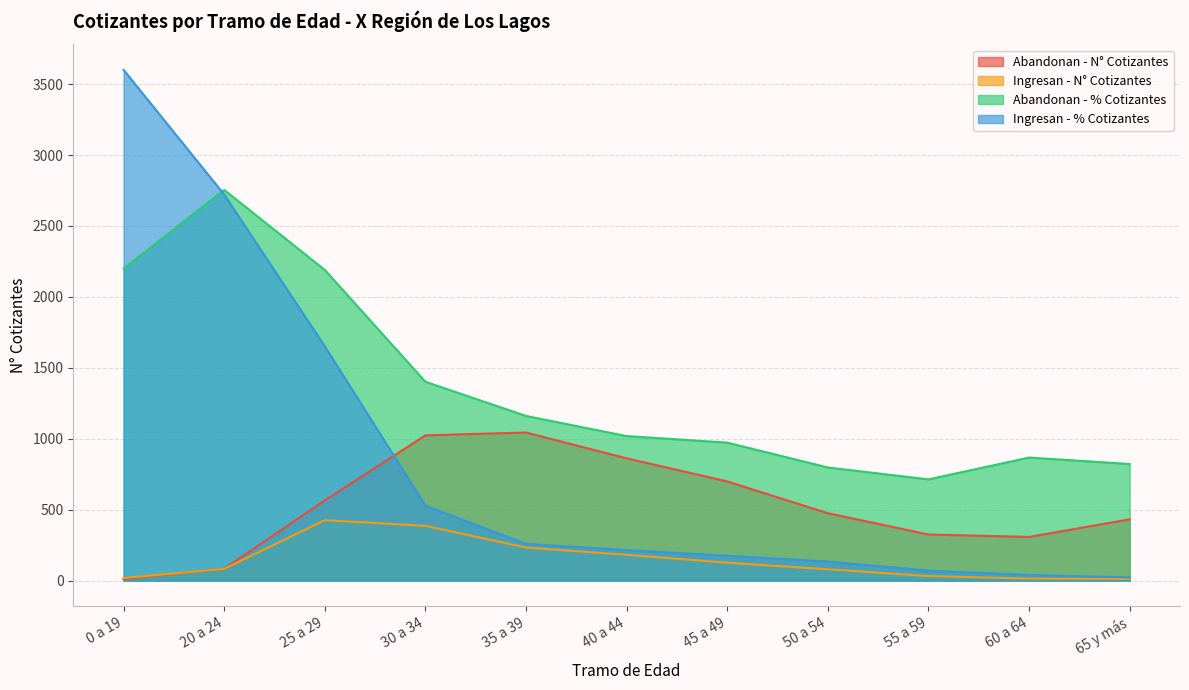

Is it true that Abandonan - N° Cotizantes equals 430.7 at 55 a 59?

False